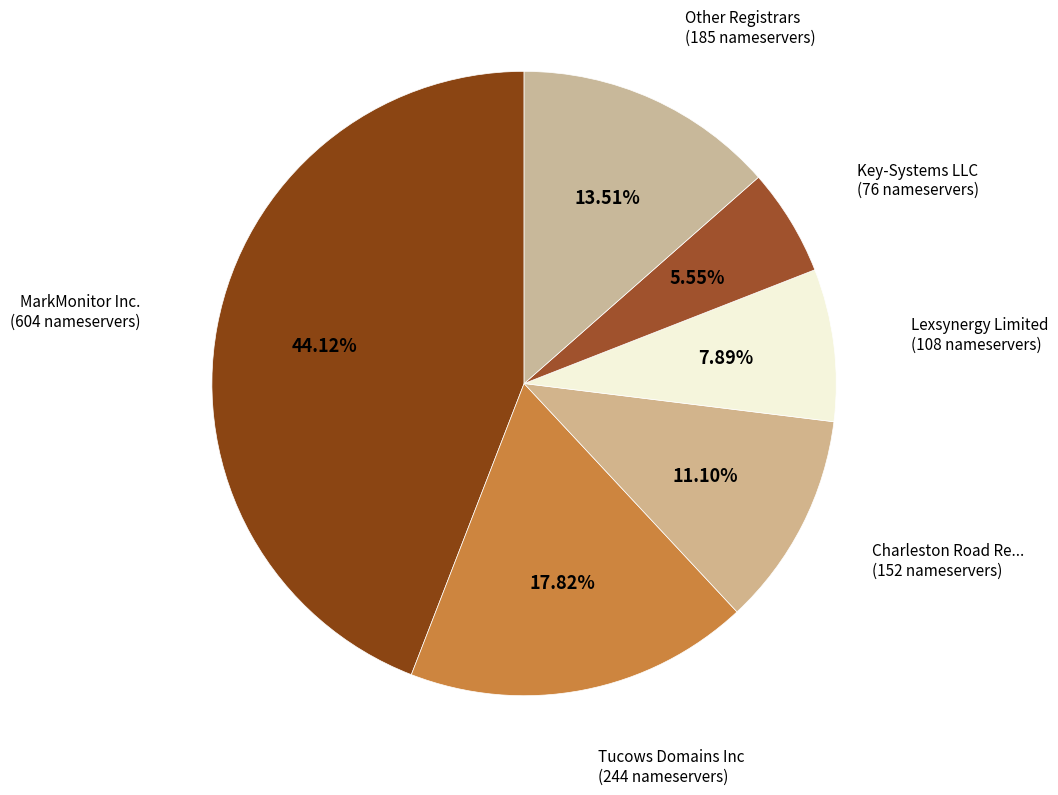

Count the number of slices in the pie.

6